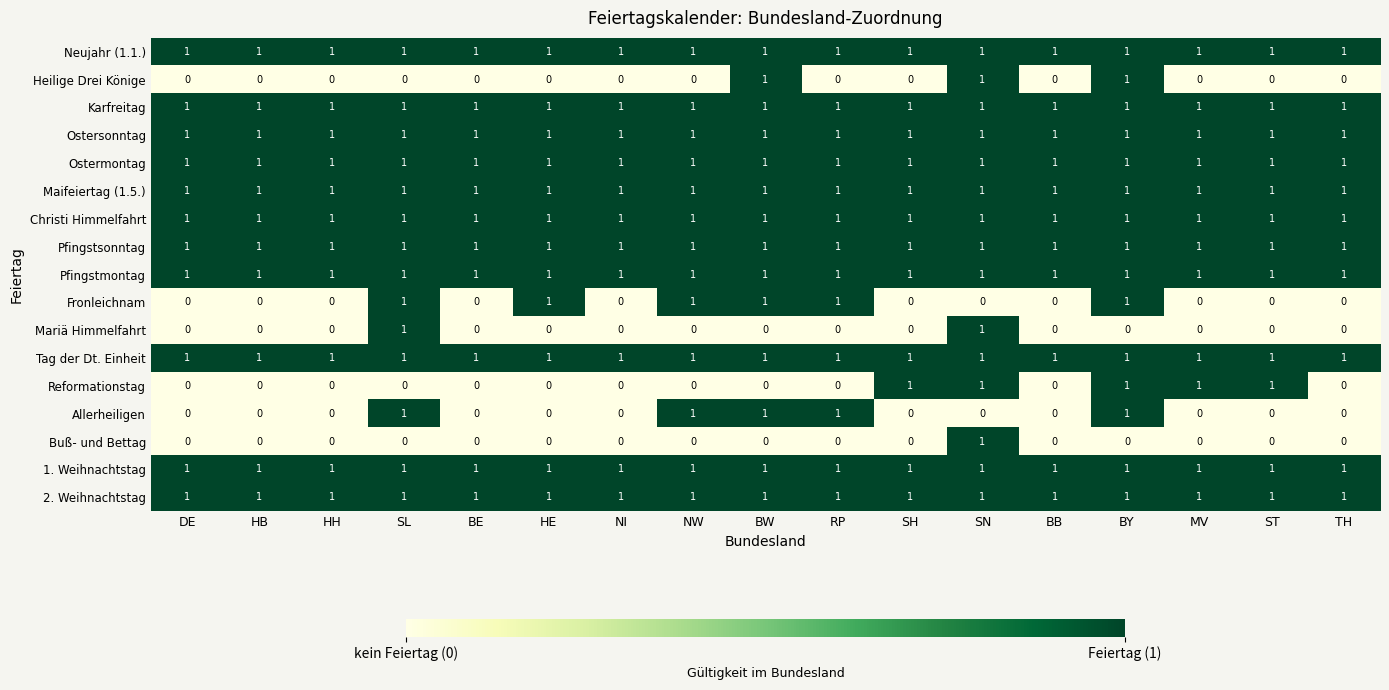

At how many categories does at least one series exceed 0?

17